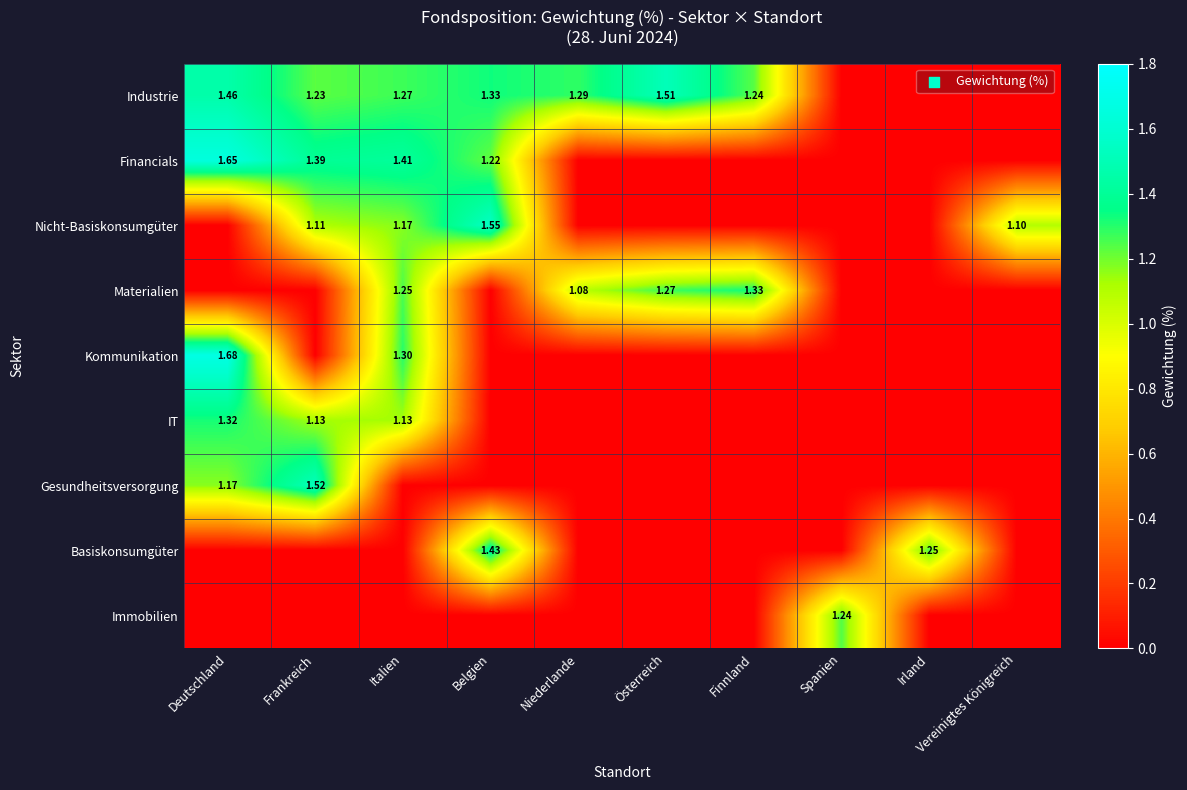

What is the difference between the maximum and minimum values in the IT series?

1.3